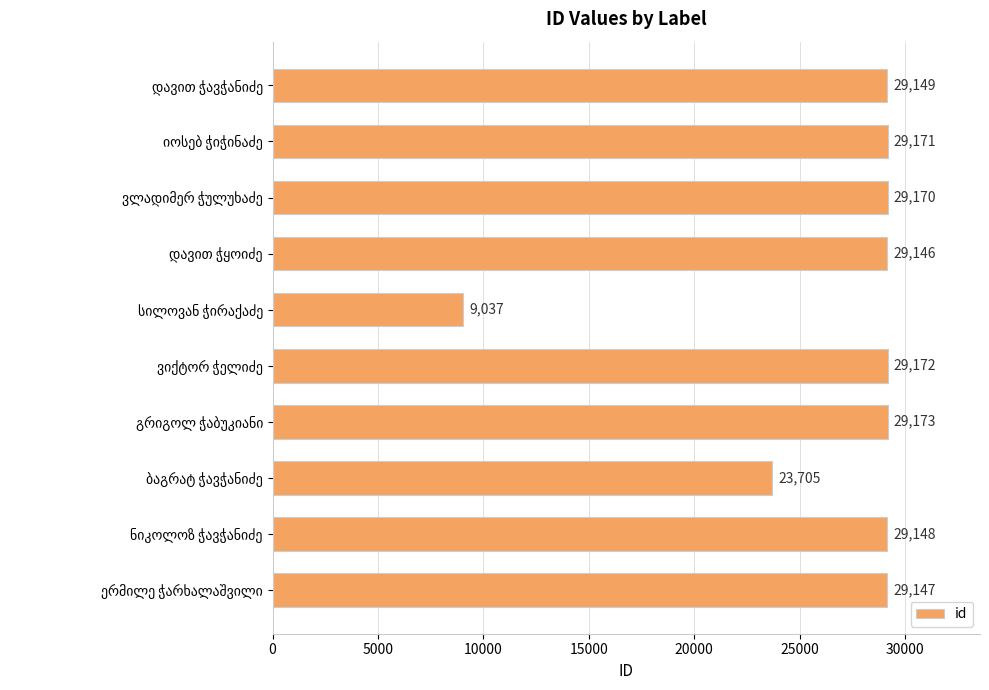

Does the chart contain any negative values?

No